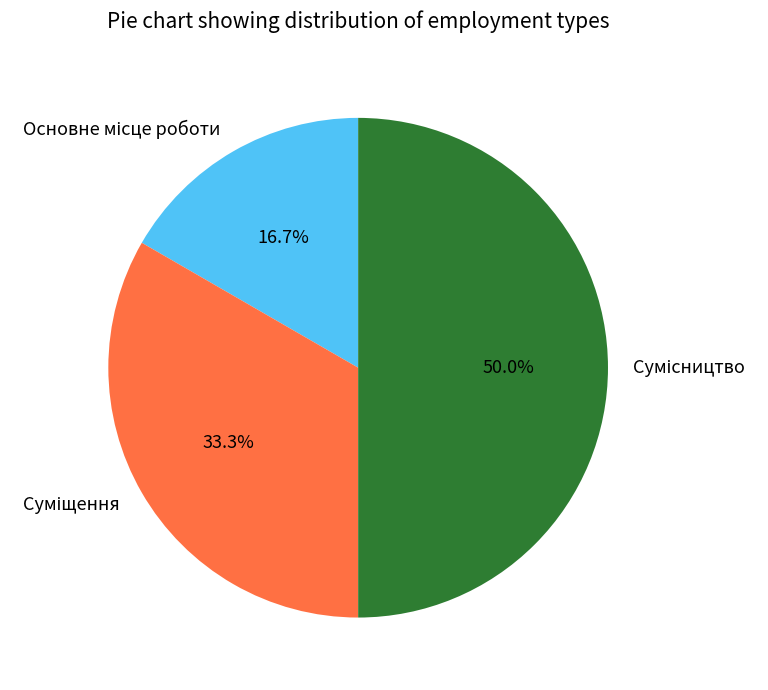

To the nearest percent, what is the difference between the largest and smallest slice percentages?

33%